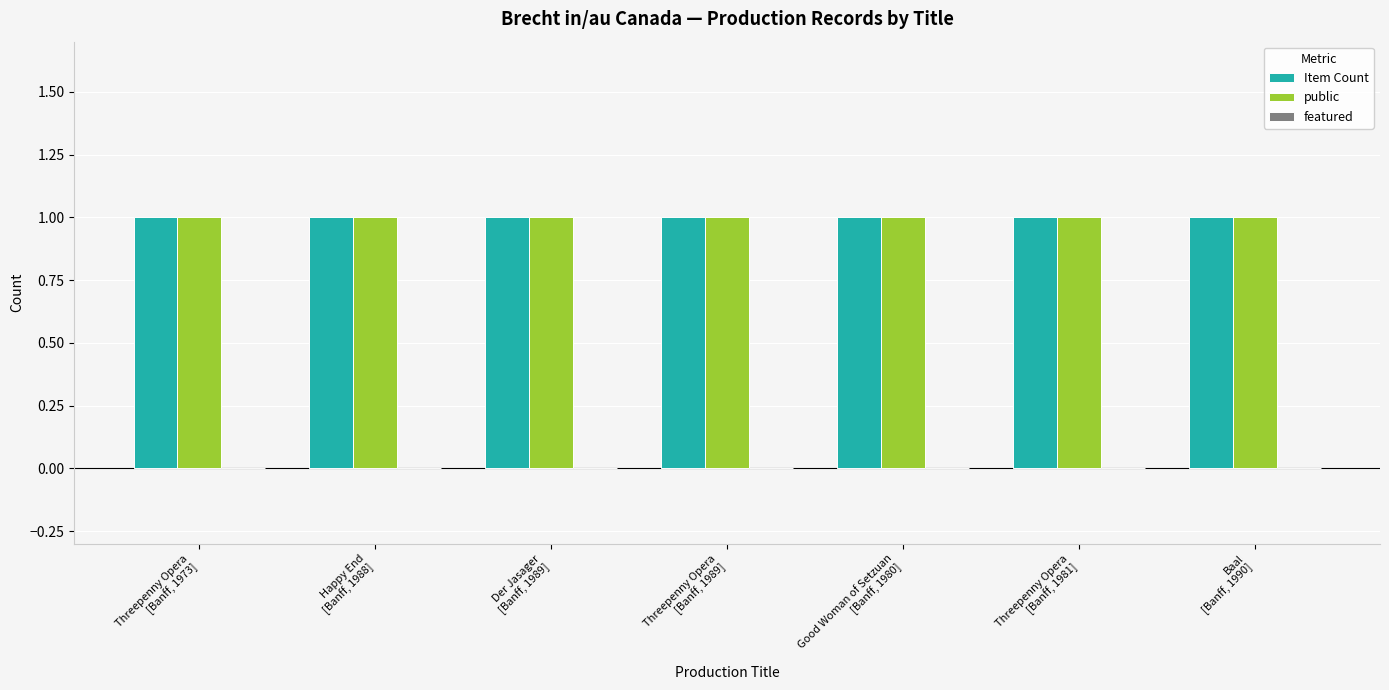

Where is featured nearest to the value 0?

Threepenny Opera
[Banff, 1973]